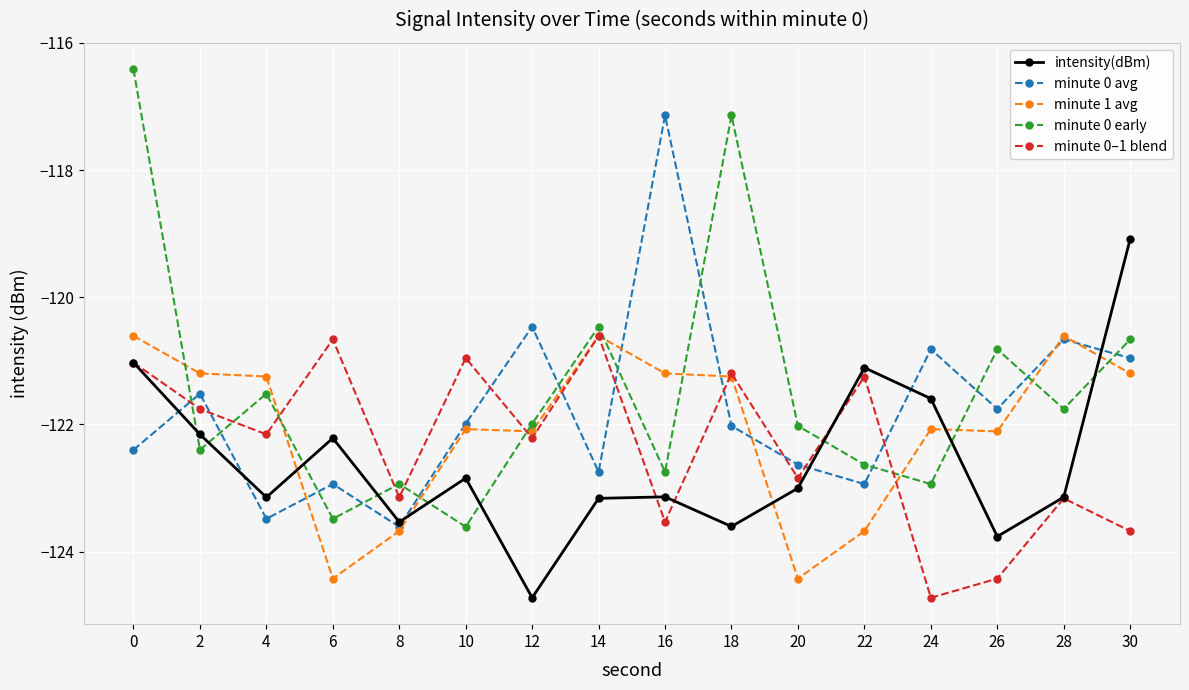

True or false: intensity(dBm) has a value of -82.4 at 22.

False